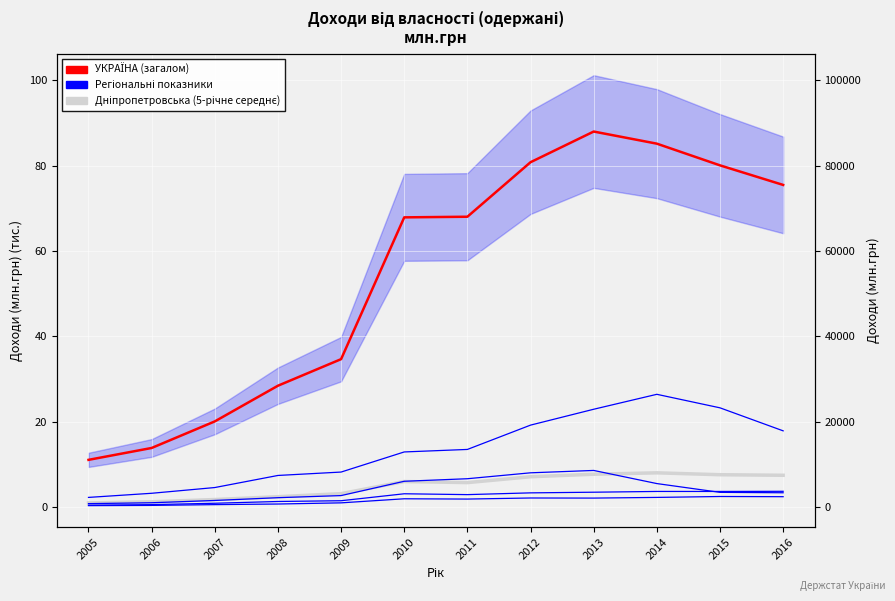

At which category does the chart reach its peak across all series?

2013